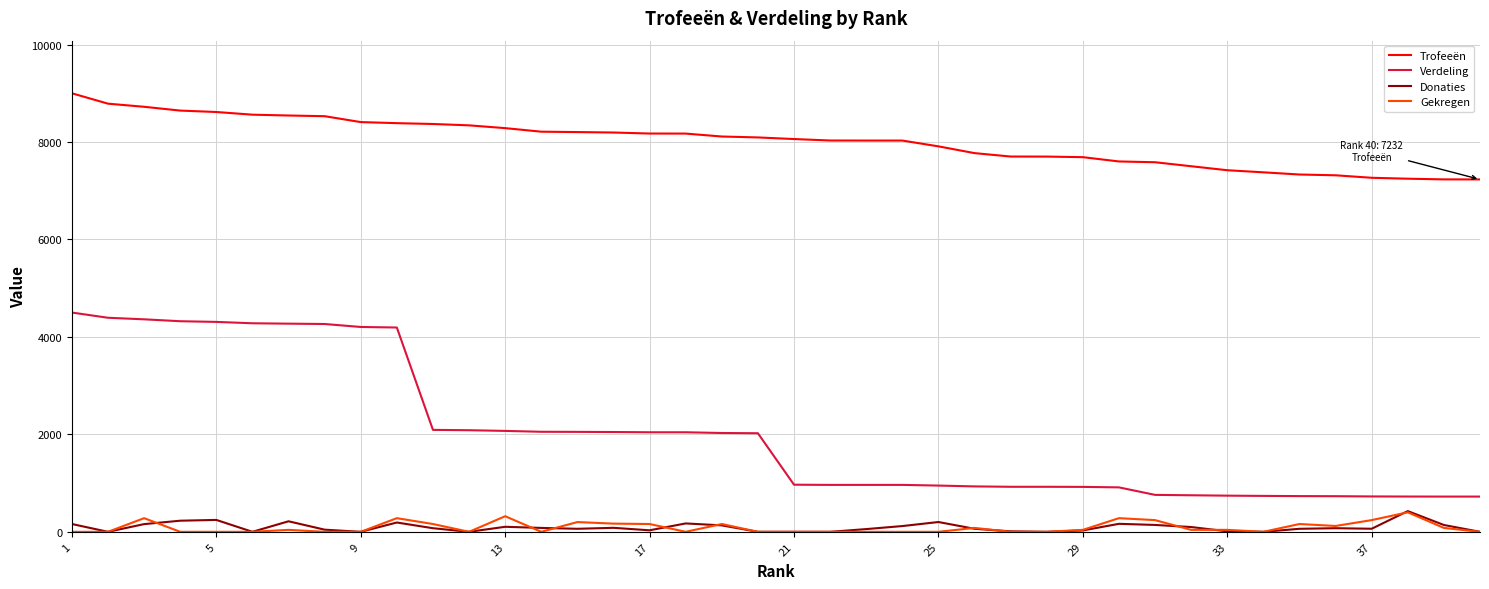

Which series has the largest total across all categories?

Trofeeën